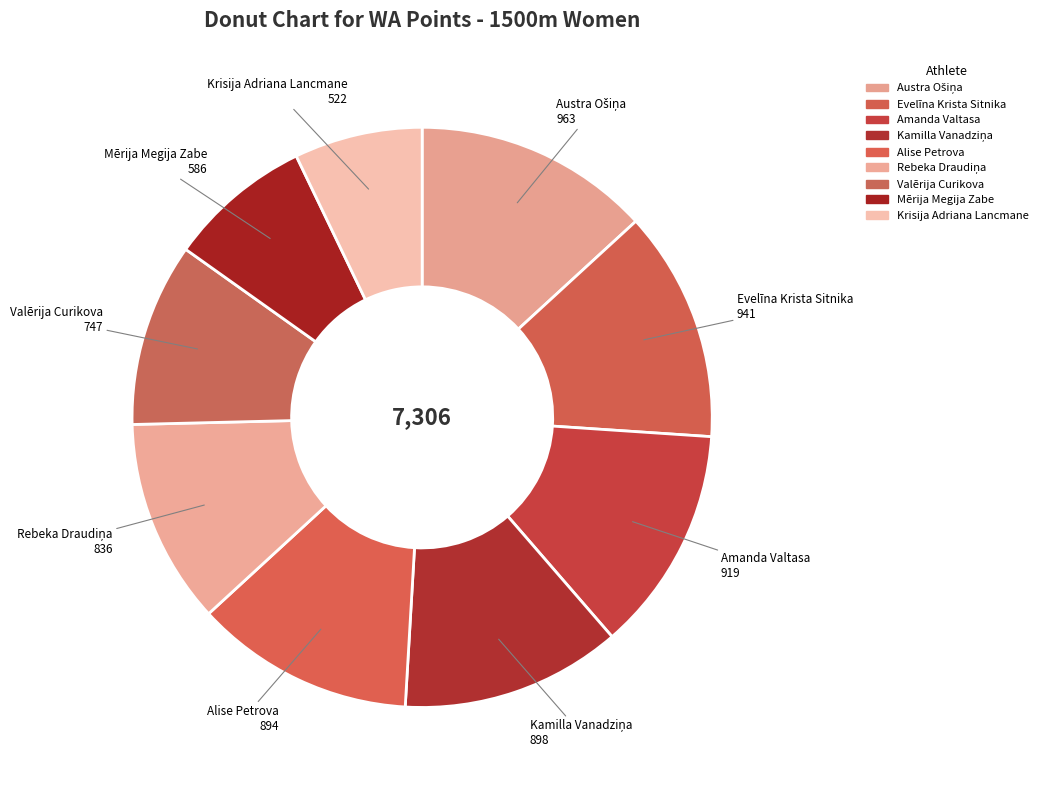

Count the number of slices in the pie.

9